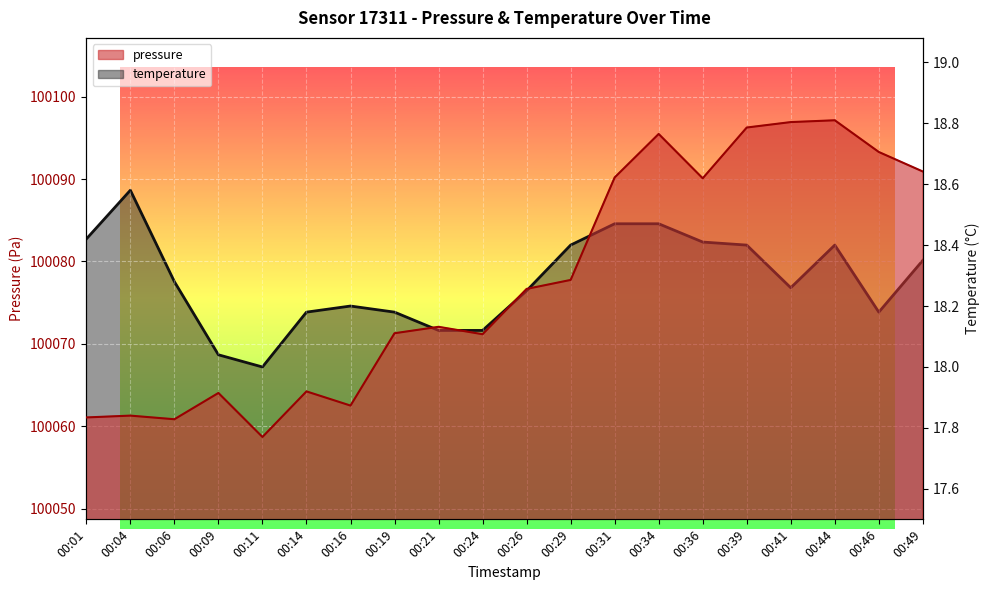

What are all the series names shown in the legend?

pressure, temperature